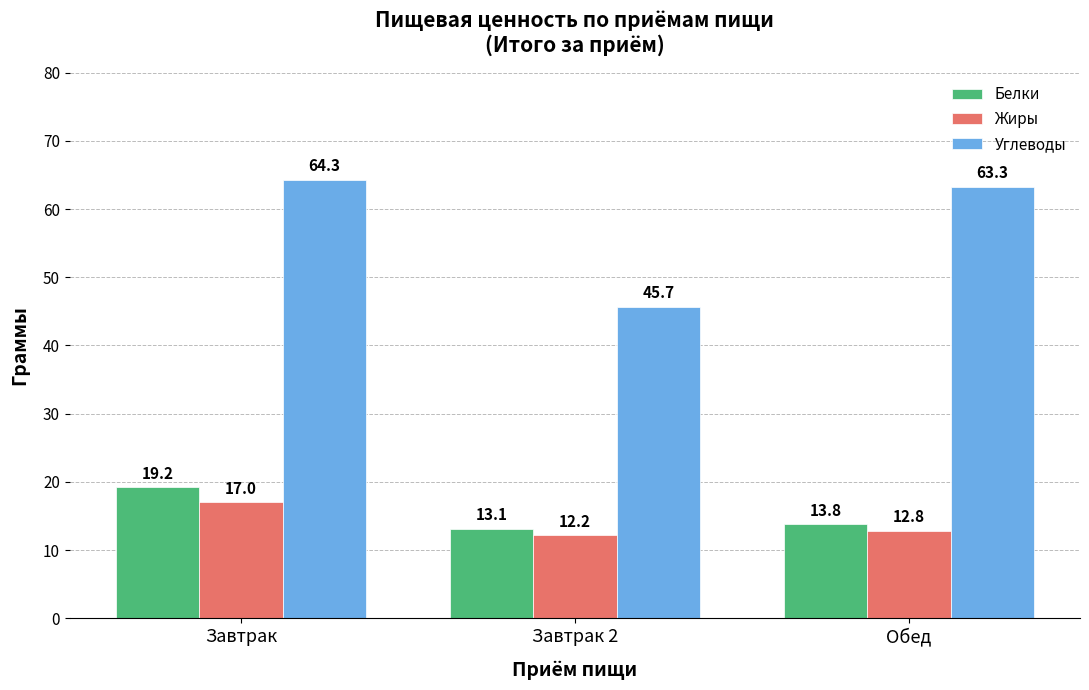

Which series has the largest range (max minus min)?

Углеводы